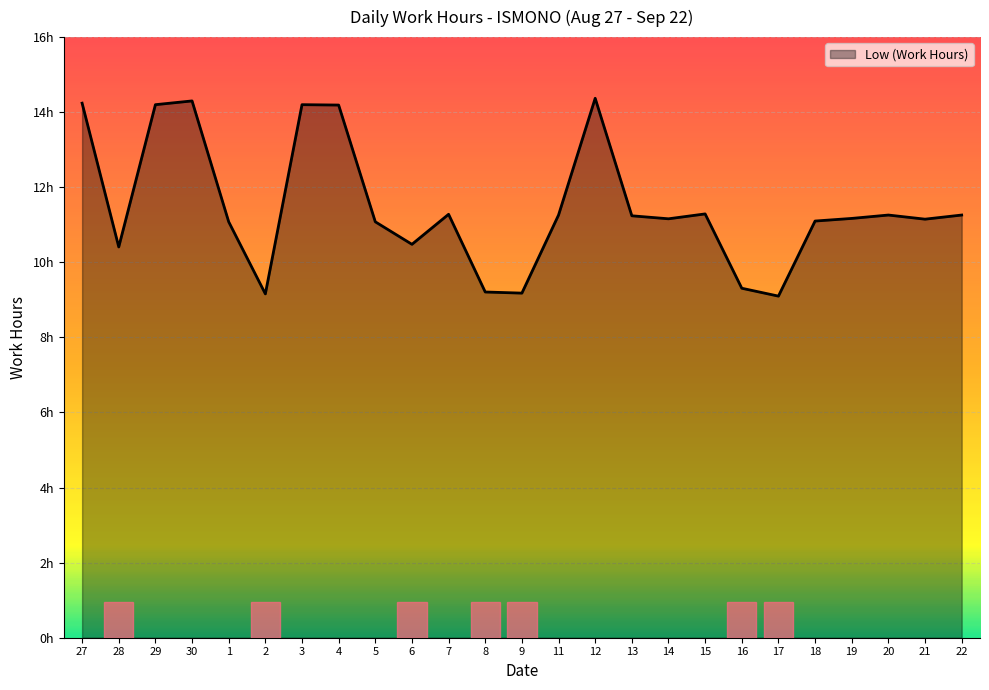

What is the sum of the values at 16 and 13?

20.6